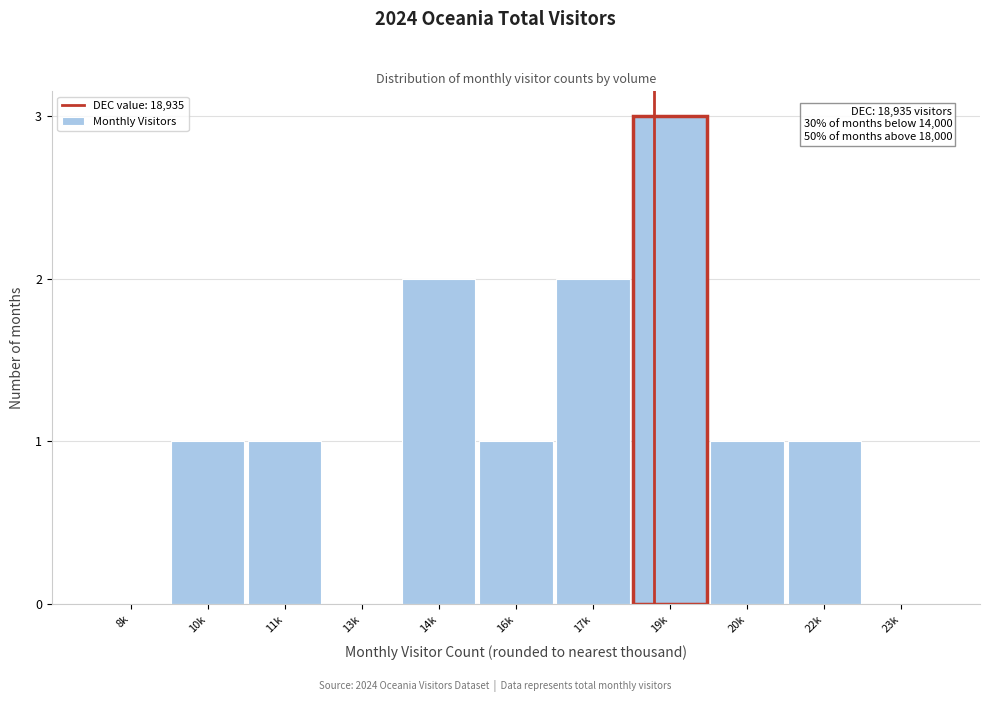

Reading left to right, what are all the values shown in this chart?

8k=0	10k=1	11k=1	13k=0	14k=2	16k=1	17k=2	19k=3	20k=1	22k=1	23k=0